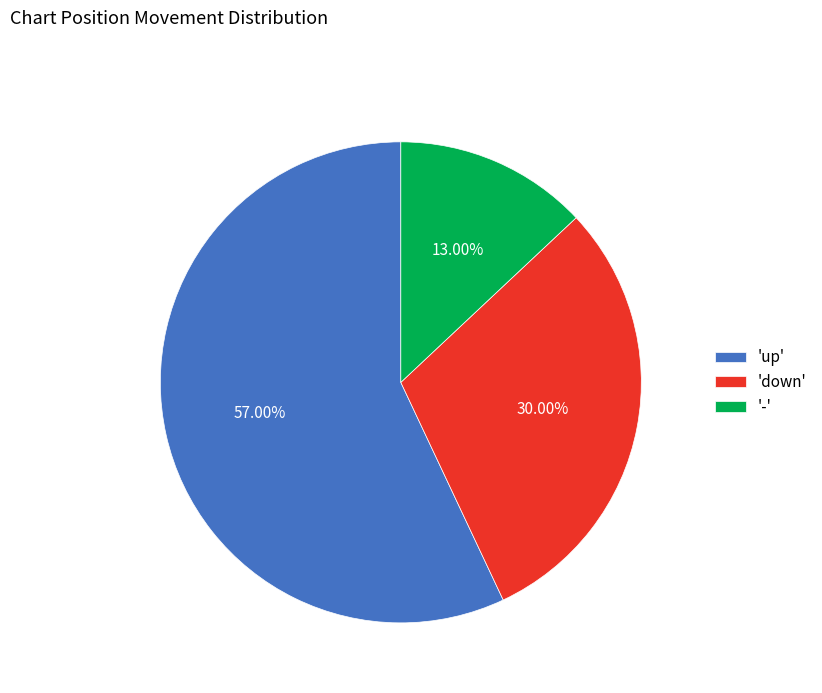

Approximately how many times larger is the value at 'down' compared to '-'?

2.3